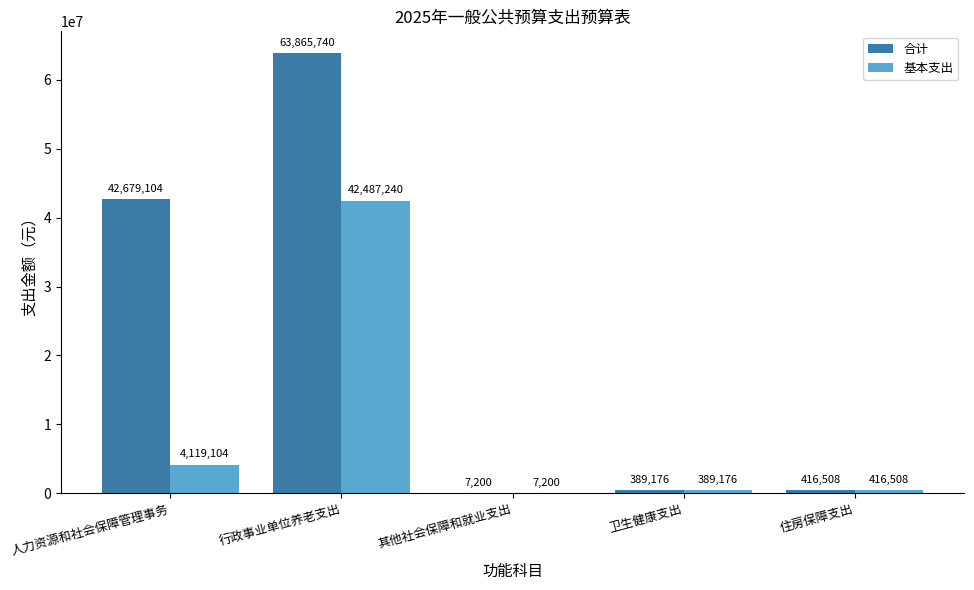

Is the value of 基本支出 at 住房保障支出 greater than the value of 合计 at 行政事业单位养老支出?

No